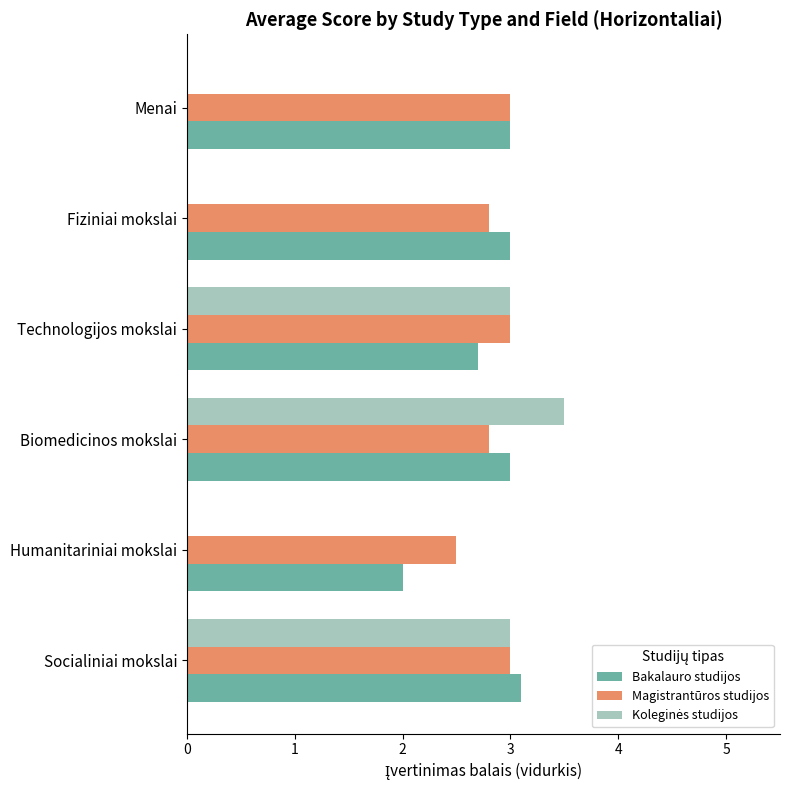

What is the greatest value displayed?

3.5